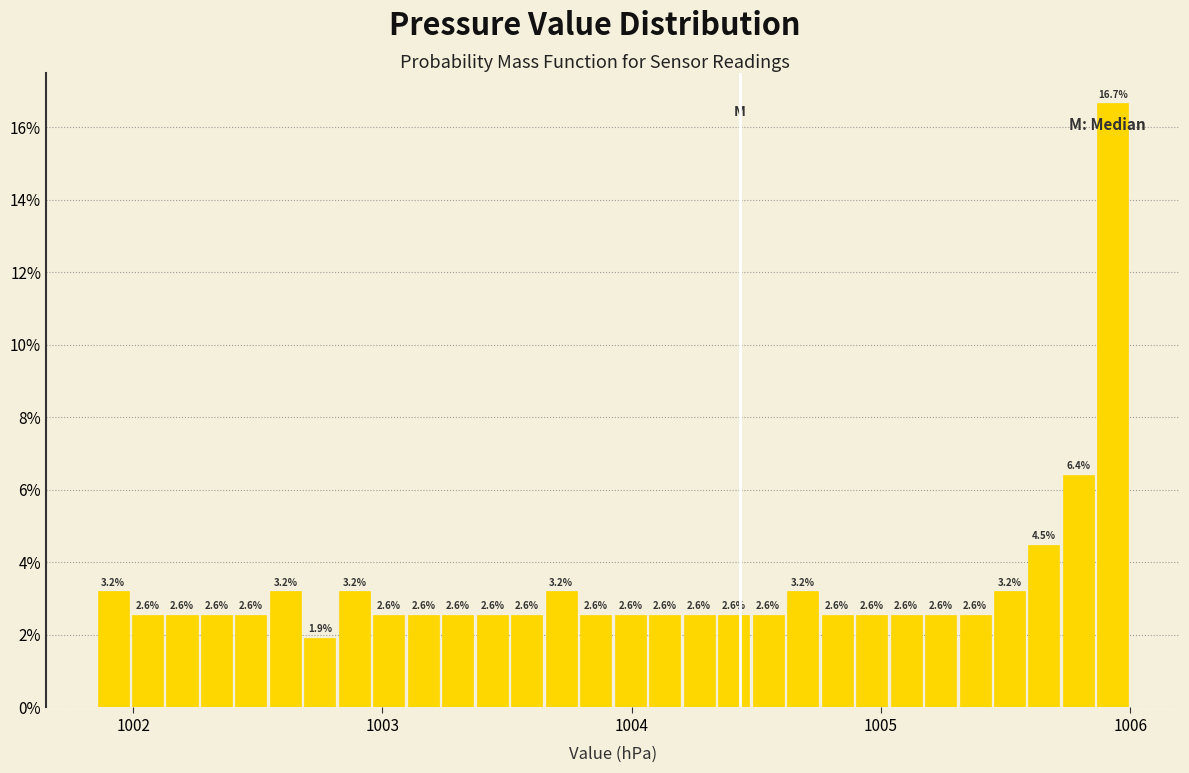

Read against the x-axis, roughly where is the centre of the tallest bar?

1005.9